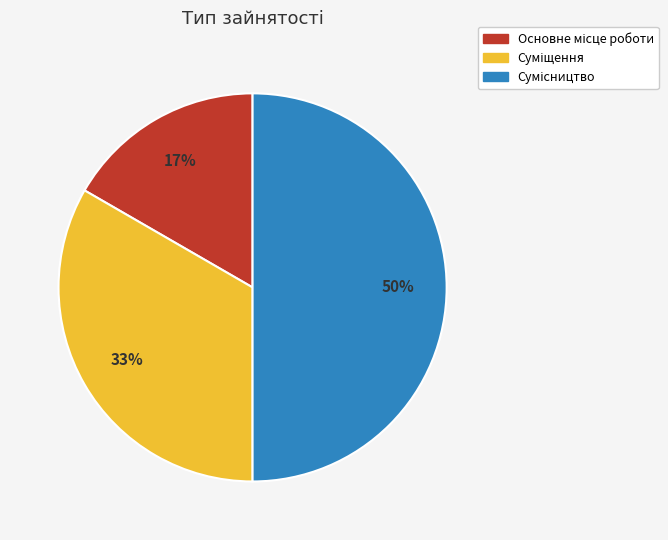

To the nearest percent, what is the difference between the largest and smallest slice percentages?

33%